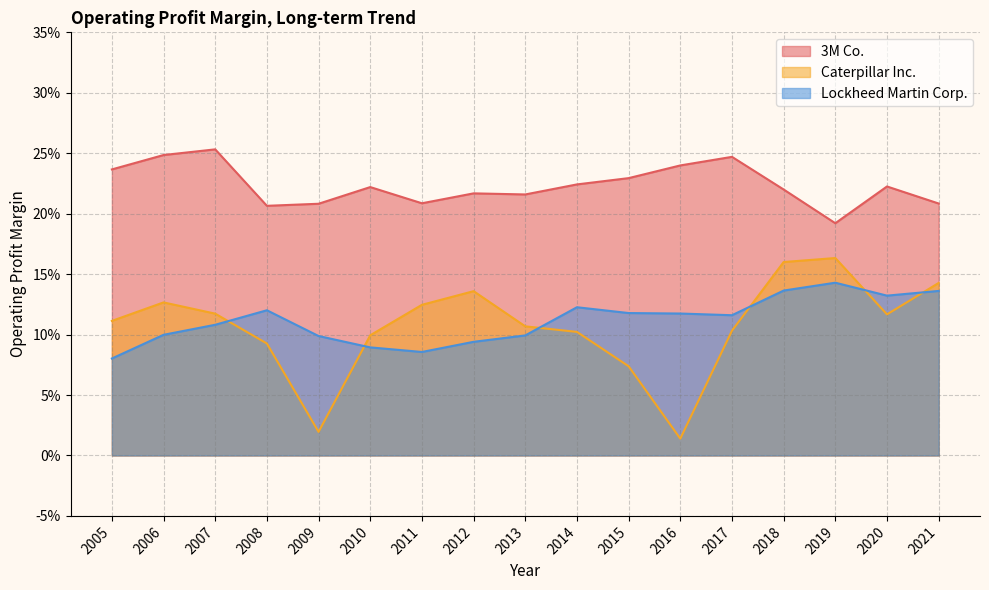

What is the difference between the second highest and minimum values in the Lockheed Martin Corp. series?

0.1